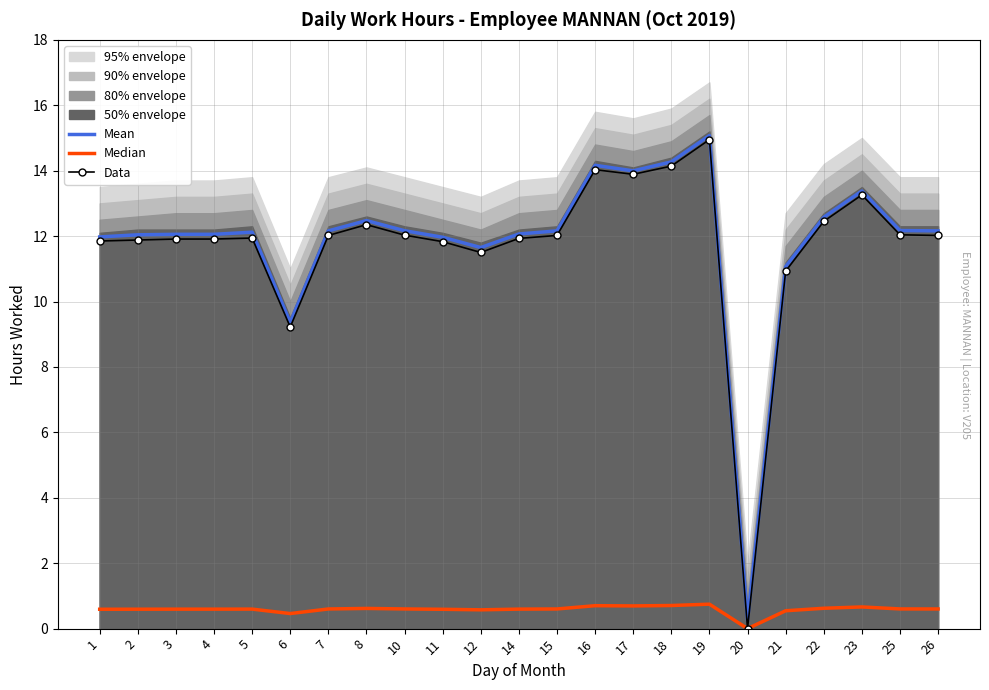

True or false: Data and Median cross at least once.

False